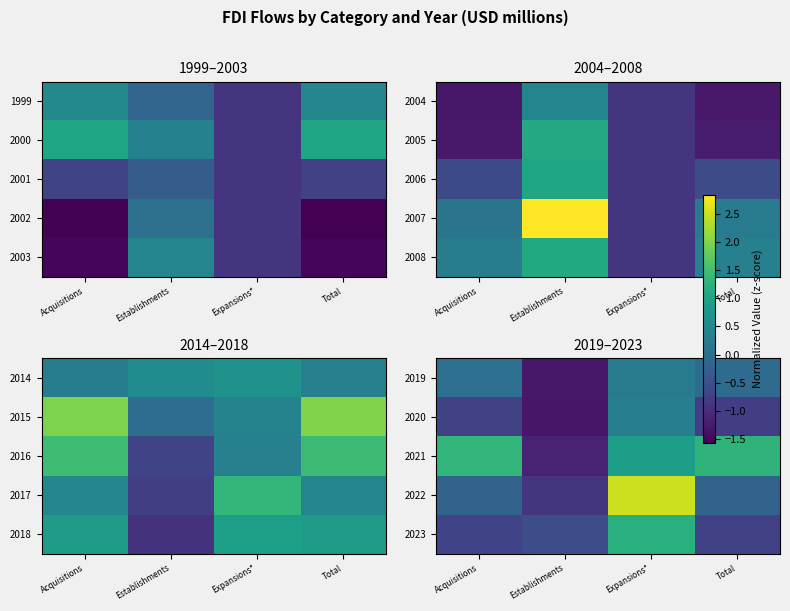

The value of 2022 at Total is -0.1. True or false?

False